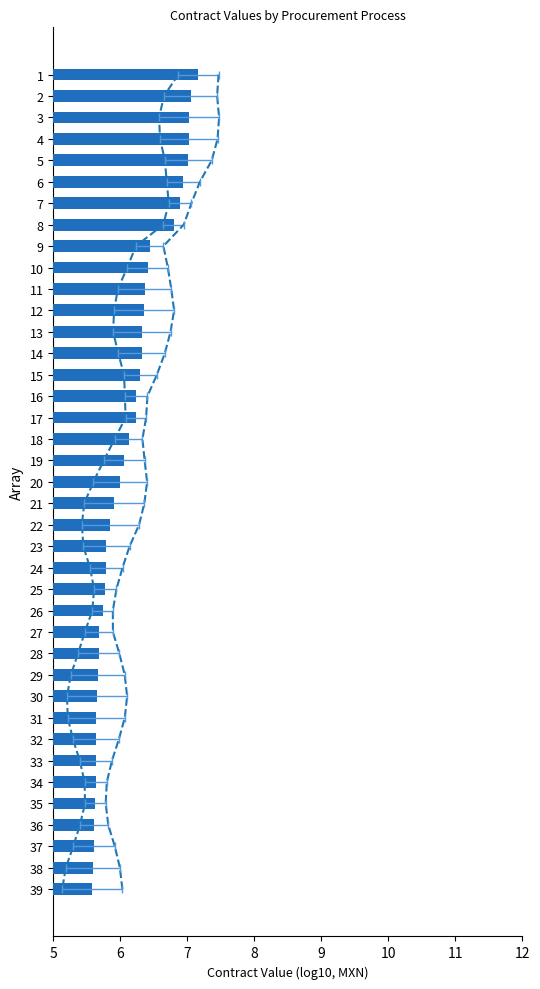

What is the average value?

6.1